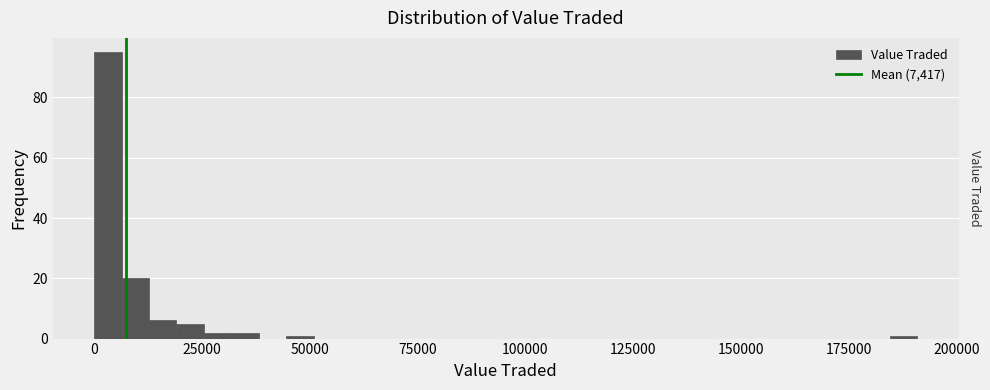

Read against the x-axis, roughly where is the centre of the tallest bar?

5000